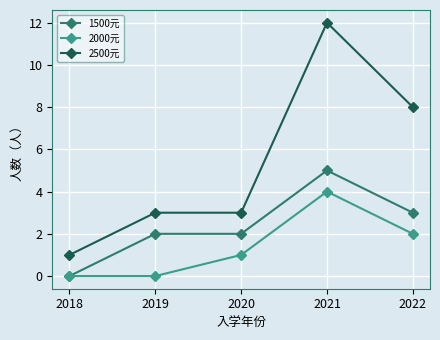

Is this an area chart (filled region under the line)?

No